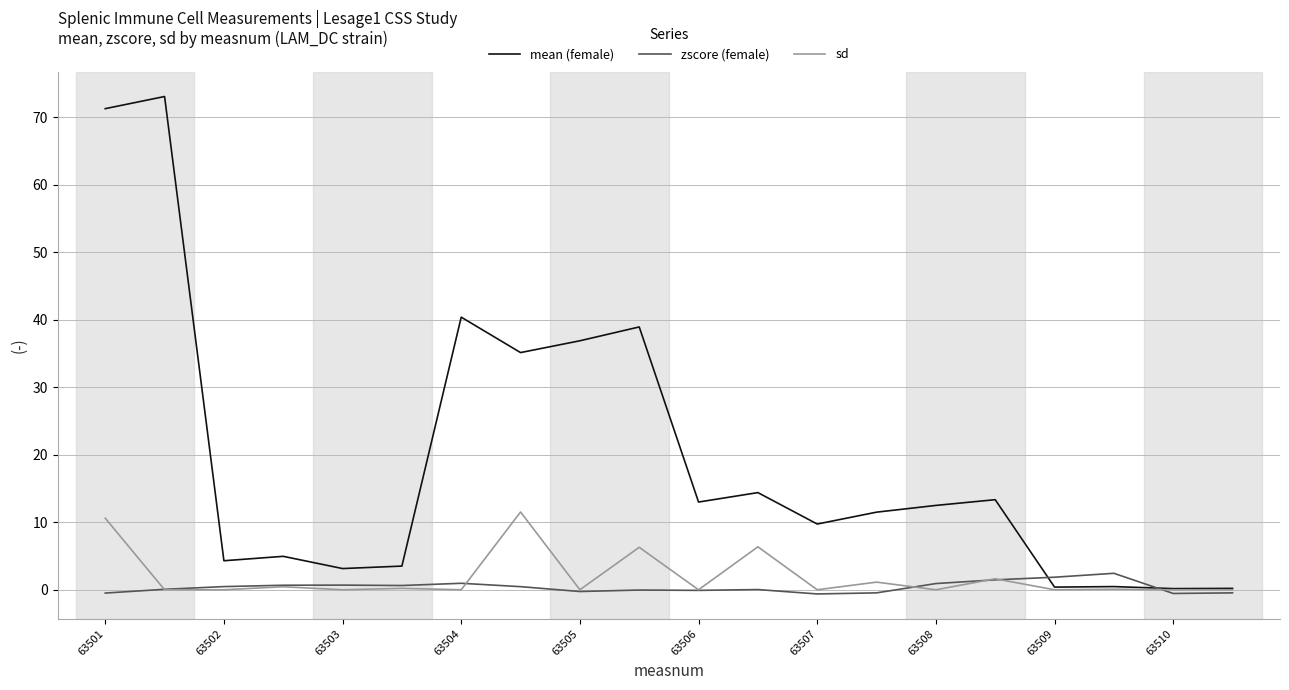

What is the maximum value shown in the chart?

73.1